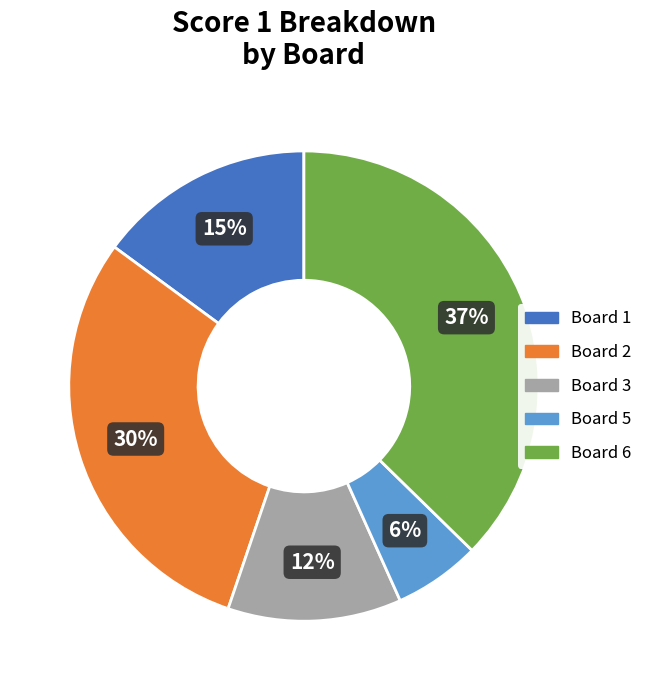

To the nearest percent, what percentage of the pie is Board 3?

12%